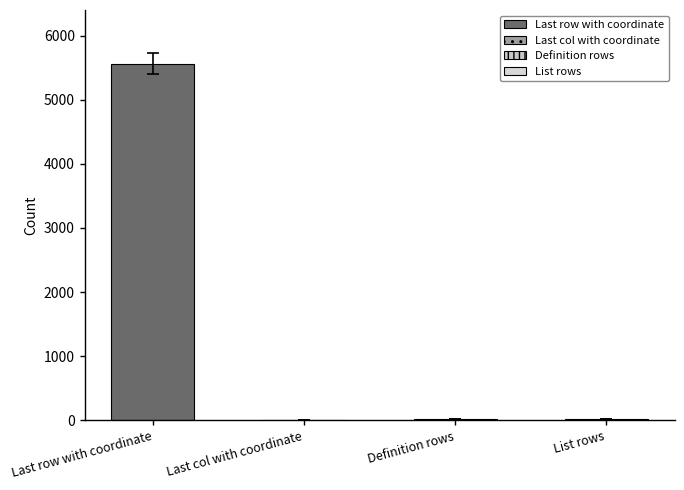

Is it true that the value at Definition rows is 24?

True